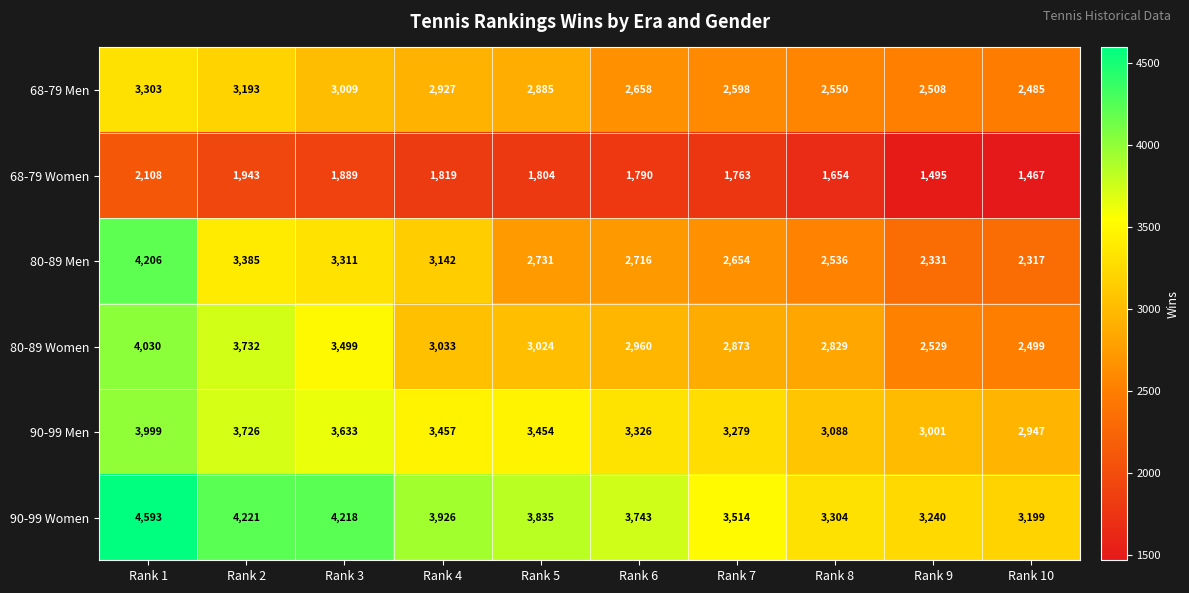

How many values in the 90-99 Men series are below 3454?

5